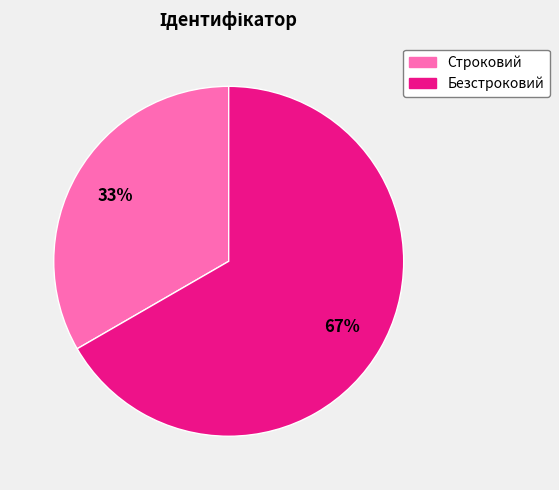

Does Строковий represent more than half of the total?

No